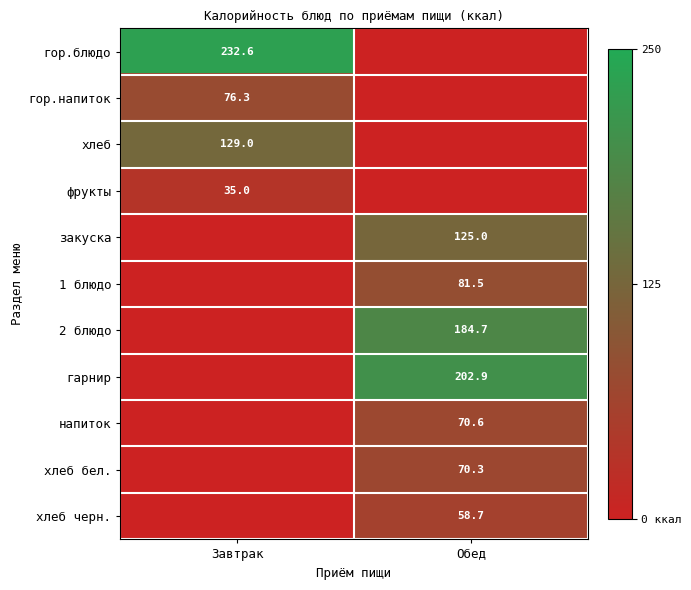

True or false: хлеб has a value of 55.5 at Завтрак.

False